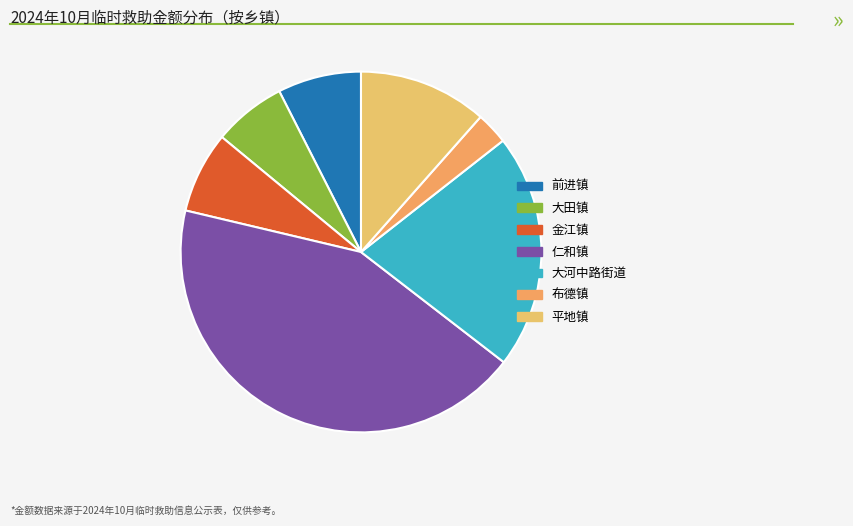

True or false: 布德镇 accounts for 16% of the total.

False